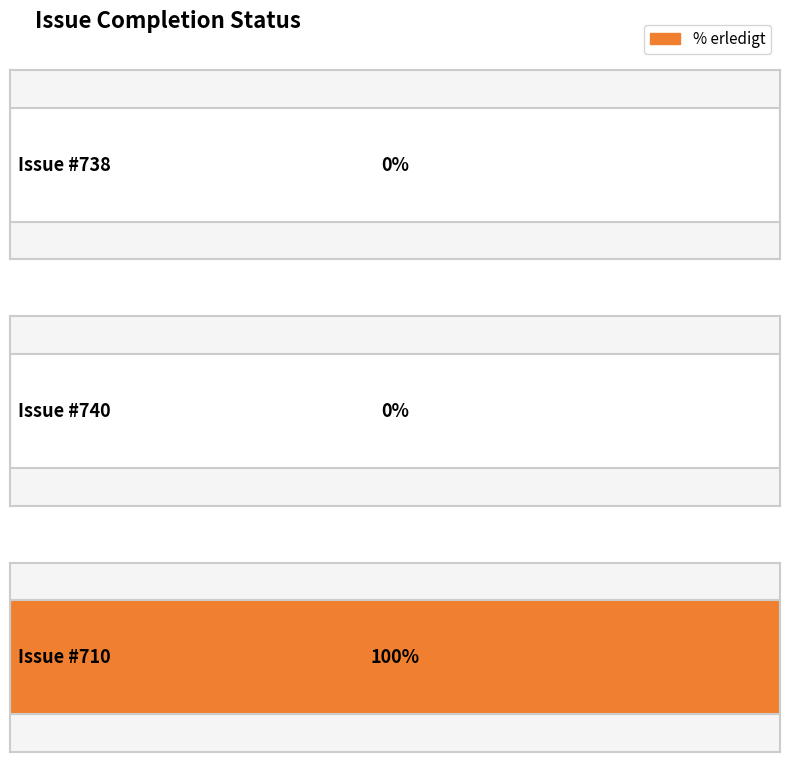

What is the label of the 3rd bar from the left?

710